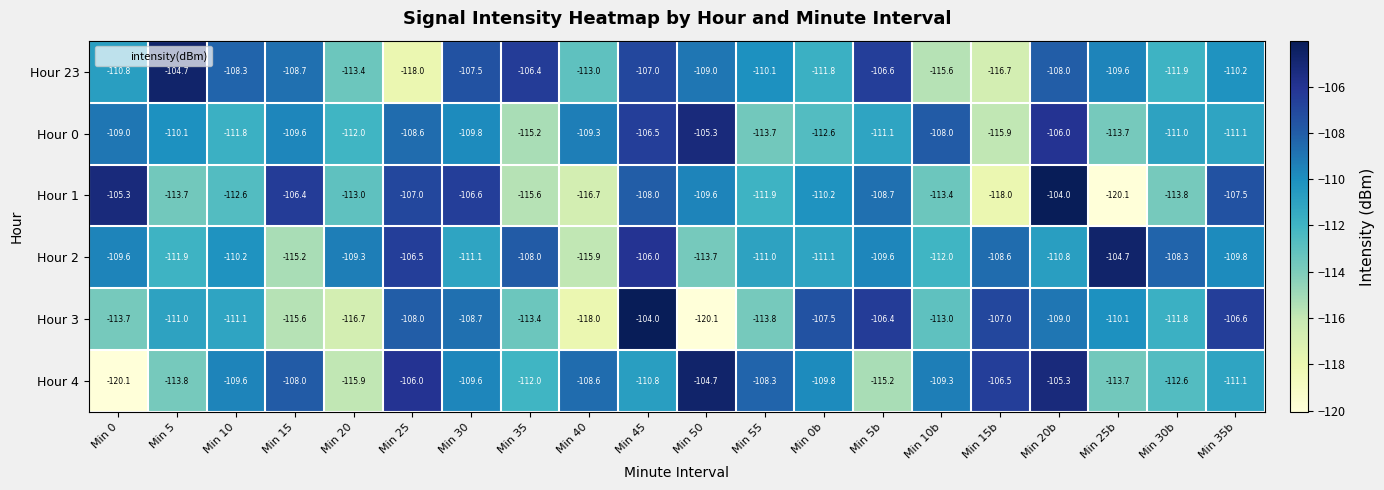

What is the total value across all series at Min 5?

-665.2